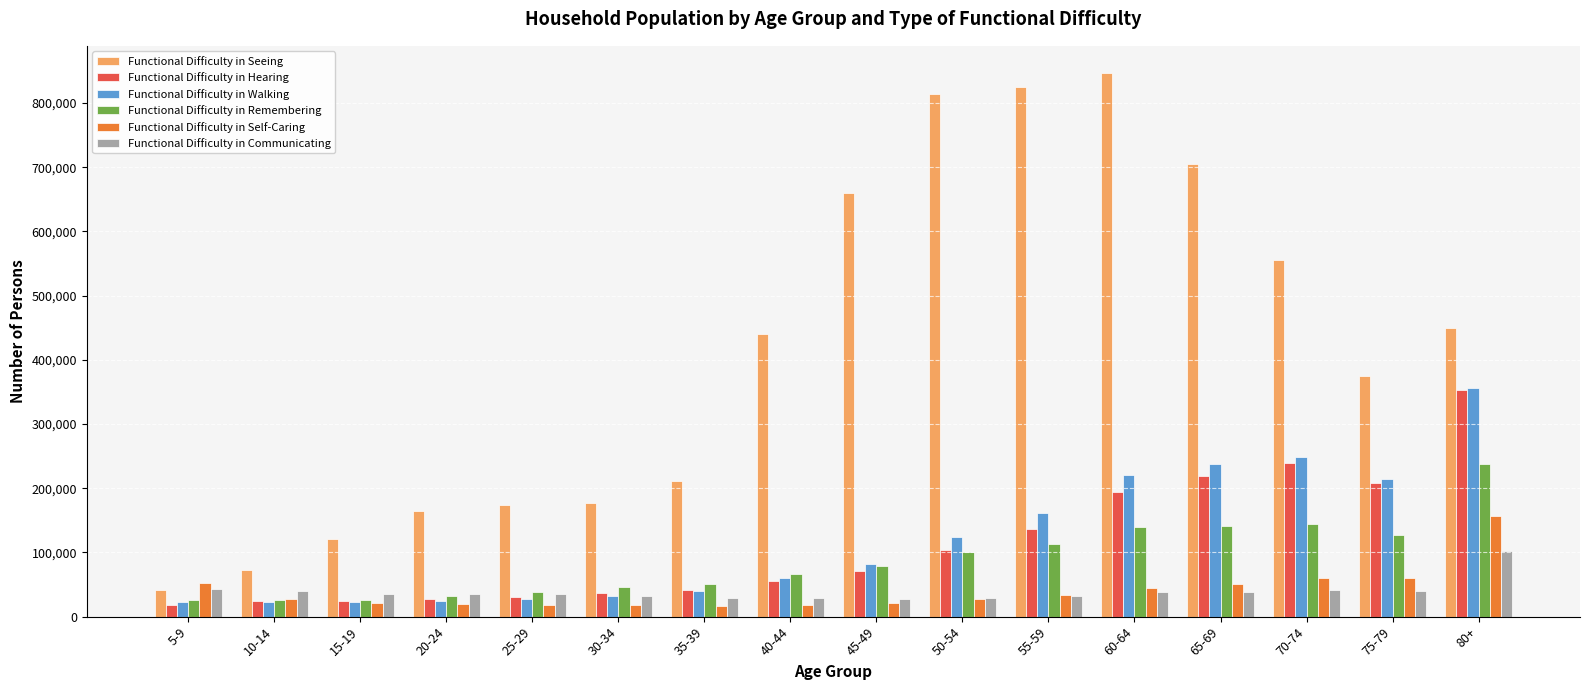

Count the number of categories in the chart.

16